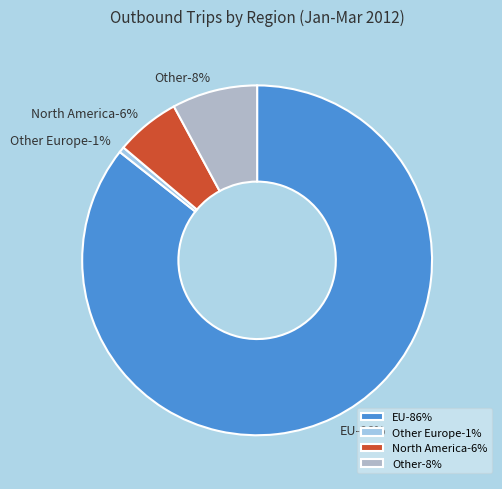

What is the largest slice in the pie chart?

EU